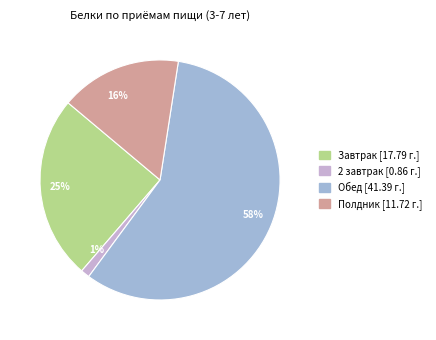

How many segments does this pie chart have?

4